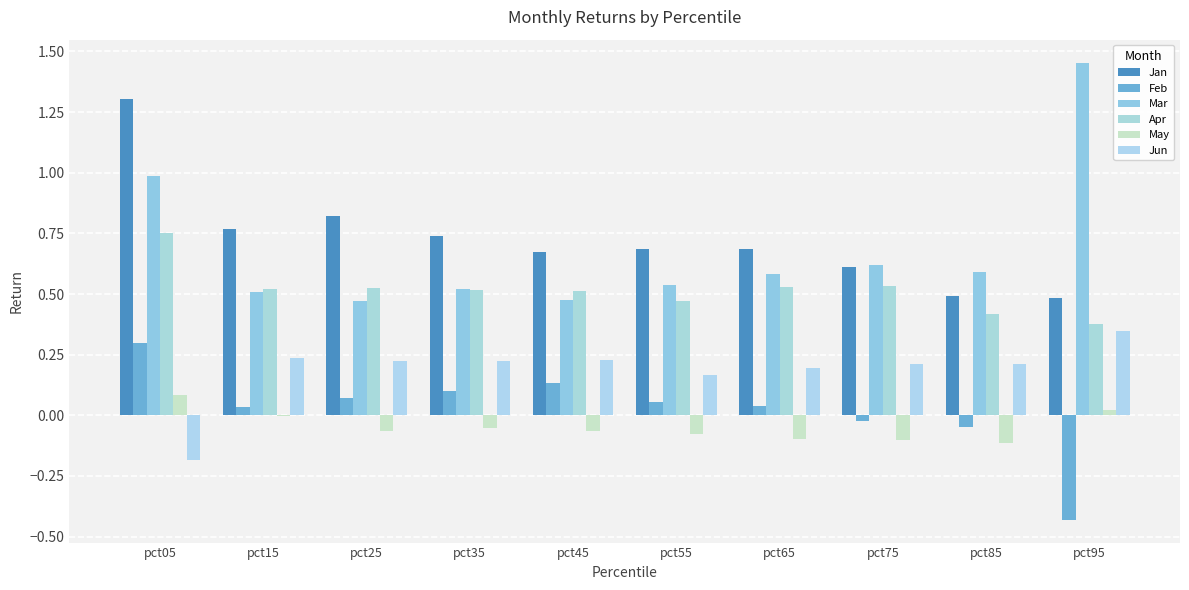

Reading right to left, what are all the values shown in this chart?

Jan: pct95=0.5	pct85=0.5	pct75=0.6	pct65=0.7	pct55=0.7	pct45=0.7	pct35=0.7	pct25=0.8	pct15=0.8	pct05=1.3
Feb: pct95=-0.4	pct85=-0.0	pct75=-0.0	pct65=0.0	pct55=0.1	pct45=0.1	pct35=0.1	pct25=0.1	pct15=0.0	pct05=0.3
Mar: pct95=1.5	pct85=0.6	pct75=0.6	pct65=0.6	pct55=0.5	pct45=0.5	pct35=0.5	pct25=0.5	pct15=0.5	pct05=1.0
Apr: pct95=0.4	pct85=0.4	pct75=0.5	pct65=0.5	pct55=0.5	pct45=0.5	pct35=0.5	pct25=0.5	pct15=0.5	pct05=0.8
May: pct95=0.0	pct85=-0.1	pct75=-0.1	pct65=-0.1	pct55=-0.1	pct45=-0.1	pct35=-0.1	pct25=-0.1	pct15=-0.0	pct05=0.1
Jun: pct95=0.3	pct85=0.2	pct75=0.2	pct65=0.2	pct55=0.2	pct45=0.2	pct35=0.2	pct25=0.2	pct15=0.2	pct05=-0.2